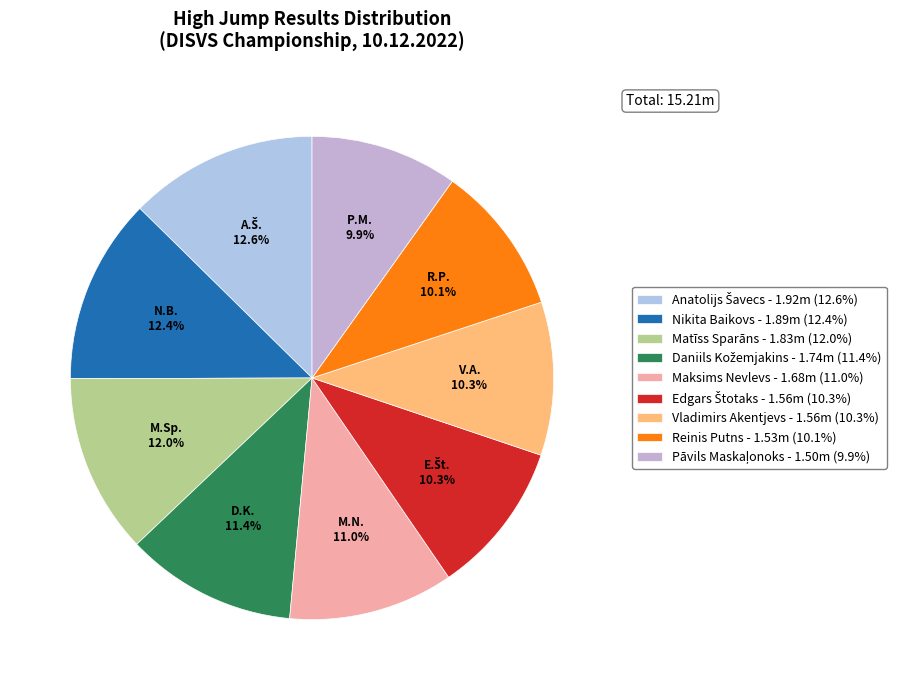

True or false: Maksims Nevlevs accounts for 18% of the total.

False